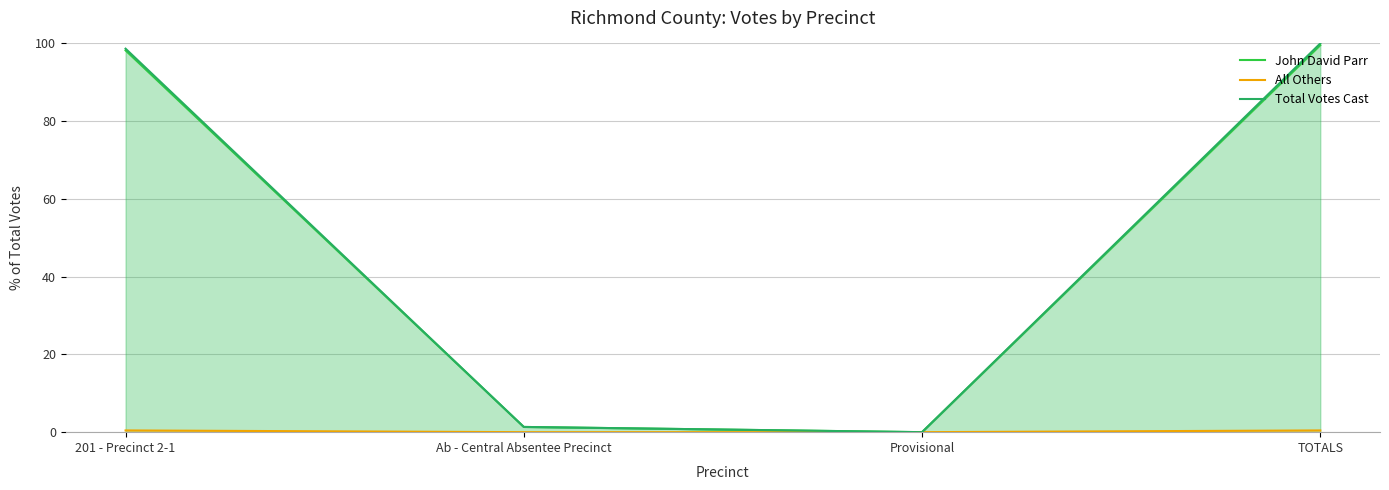

What is the difference between the maximum and minimum values in the Total Votes Cast series?

100.0